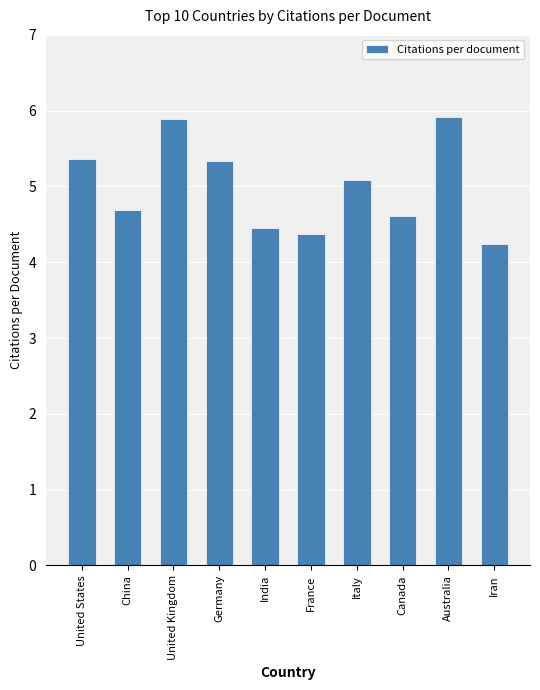

Reading left to right, list all the values displayed in this chart.

5.4	4.7	5.9	5.3	4.5	4.4	5.1	4.6	5.9	4.2